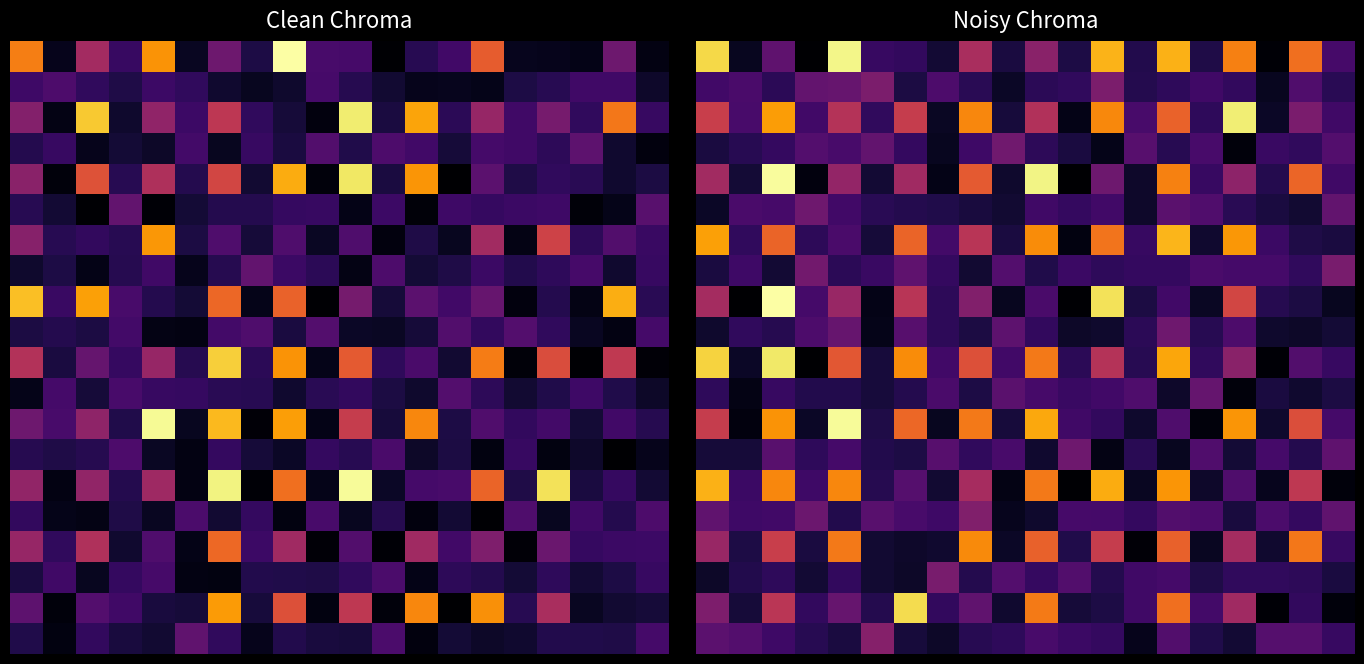

How many distinct data groups are displayed?

20